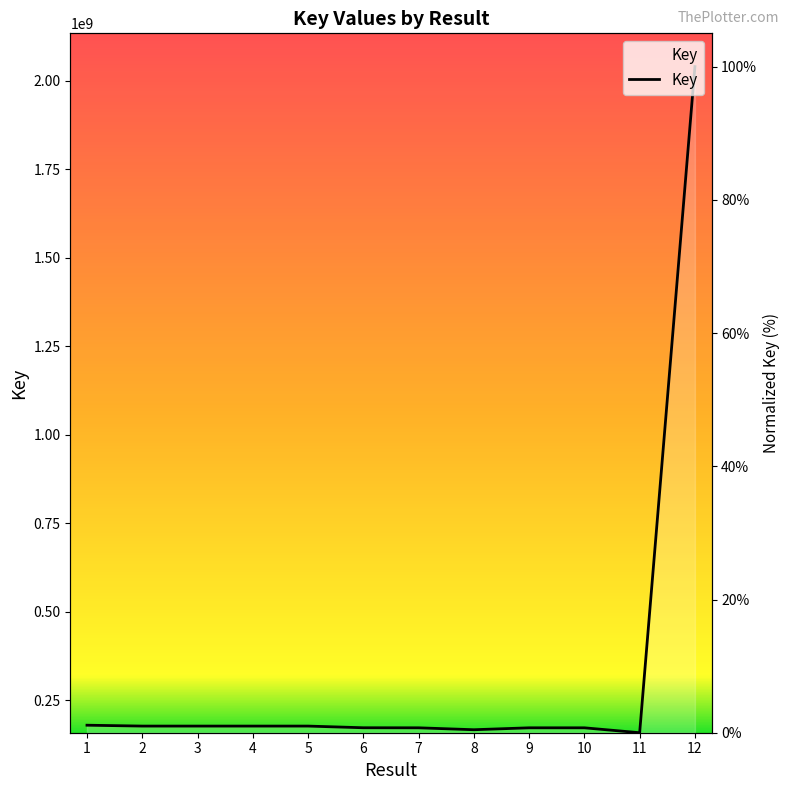

Where is the data nearest to the value 50?

1